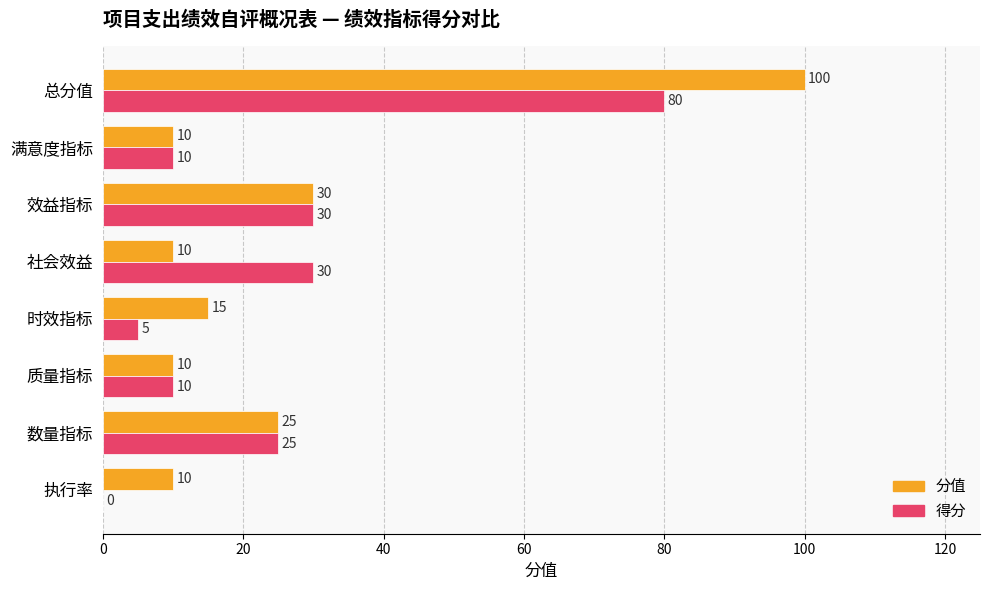

The value of 得分 at 质量指标 is 14. True or false?

False